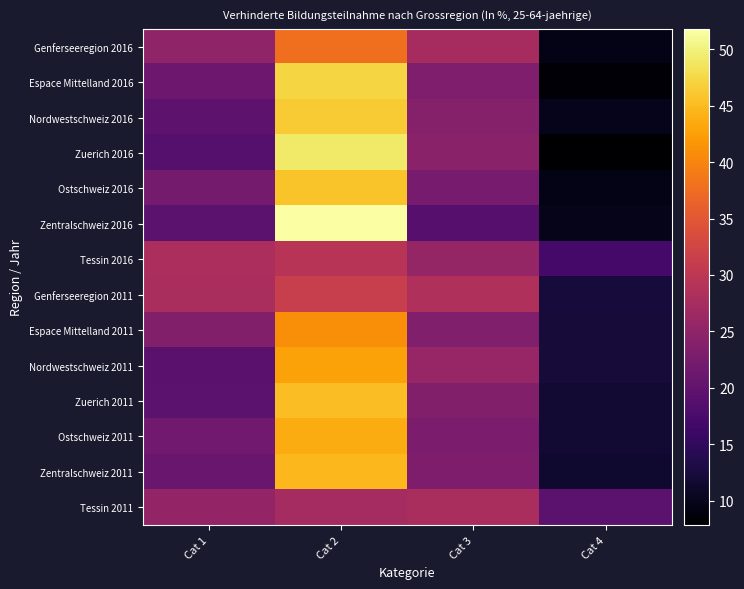

Reading left to right, list all the values displayed in this chart.

Genferseeregion 2016: Cat 1=25.0	Cat 2=37.8	Cat 3=27.5	Cat 4=9.7
Espace Mittelland 2016: Cat 1=21.3	Cat 2=47.2	Cat 3=23.2	Cat 4=8.3
Nordwestschweiz 2016: Cat 1=19.6	Cat 2=46.4	Cat 3=23.9	Cat 4=10.0
Zuerich 2016: Cat 1=18.7	Cat 2=49.1	Cat 3=24.4	Cat 4=7.8
Ostschweiz 2016: Cat 1=22.2	Cat 2=45.7	Cat 3=22.4	Cat 4=9.6
Zentralschweiz 2016: Cat 1=19.5	Cat 2=51.8	Cat 3=18.8	Cat 4=9.9
Tessin 2016: Cat 1=28.0	Cat 2=29.4	Cat 3=25.5	Cat 4=17.1
Genferseeregion 2011: Cat 1=27.8	Cat 2=31.2	Cat 3=28.6	Cat 4=12.4
Espace Mittelland 2011: Cat 1=23.5	Cat 2=40.9	Cat 3=23.4	Cat 4=12.2
Nordwestschweiz 2011: Cat 1=19.3	Cat 2=42.7	Cat 3=25.9	Cat 4=12.2
Zuerich 2011: Cat 1=19.4	Cat 2=45.3	Cat 3=23.5	Cat 4=11.8
Ostschweiz 2011: Cat 1=21.7	Cat 2=43.7	Cat 3=22.9	Cat 4=11.7
Zentralschweiz 2011: Cat 1=20.8	Cat 2=44.8	Cat 3=23.0	Cat 4=11.5
Tessin 2011: Cat 1=25.4	Cat 2=27.3	Cat 3=27.8	Cat 4=19.5